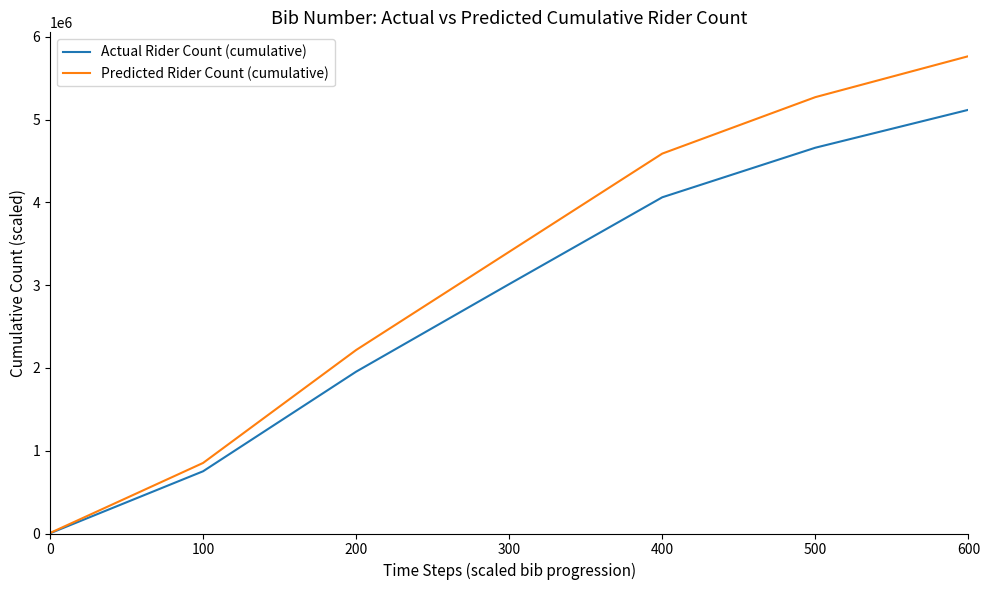

The value of Predicted Rider Count (cumulative) at 300 is 6013834.2. True or false?

False